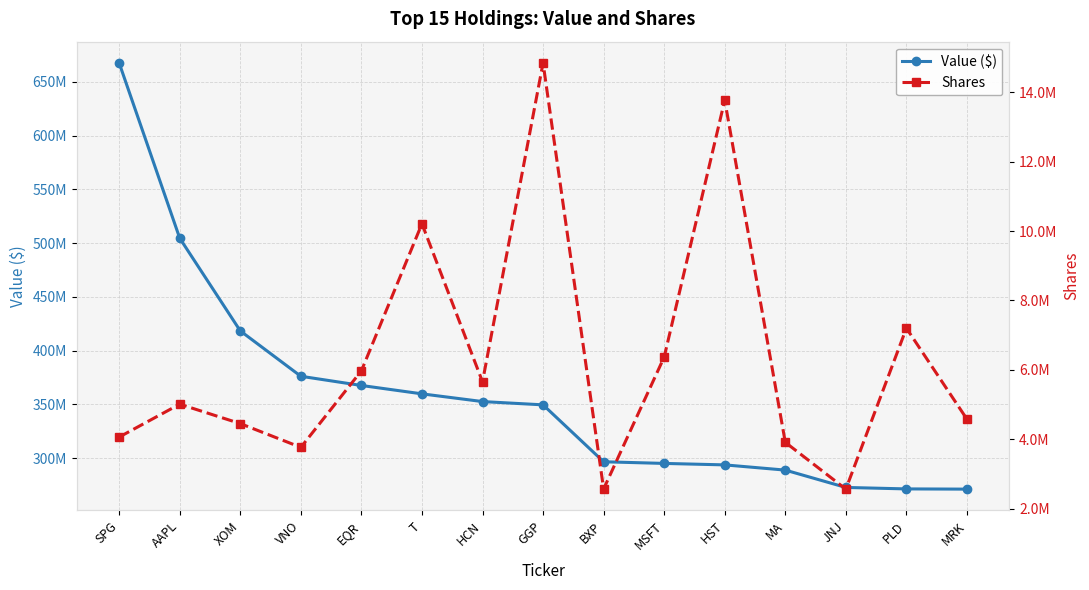

True or false: Value ($) and Shares cross at least once.

False